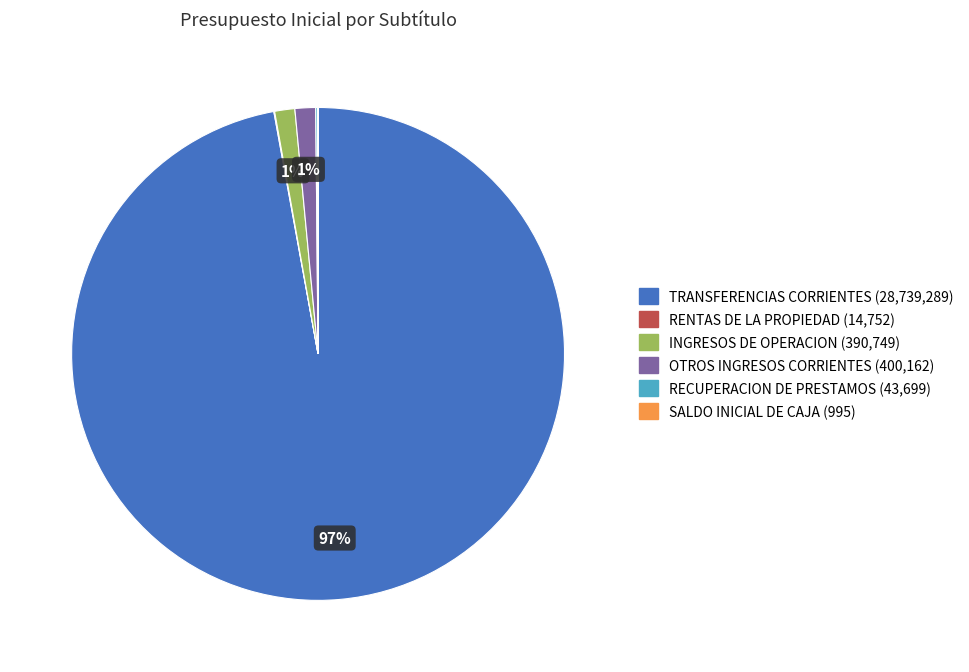

Which slice represents more than half of the pie?

TRANSFERENCIAS CORRIENTES